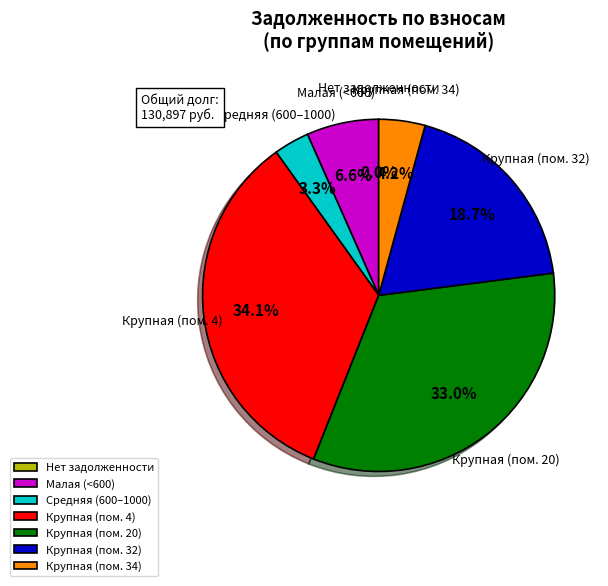

What is the largest slice in the pie chart?

Крупная (пом. 4)